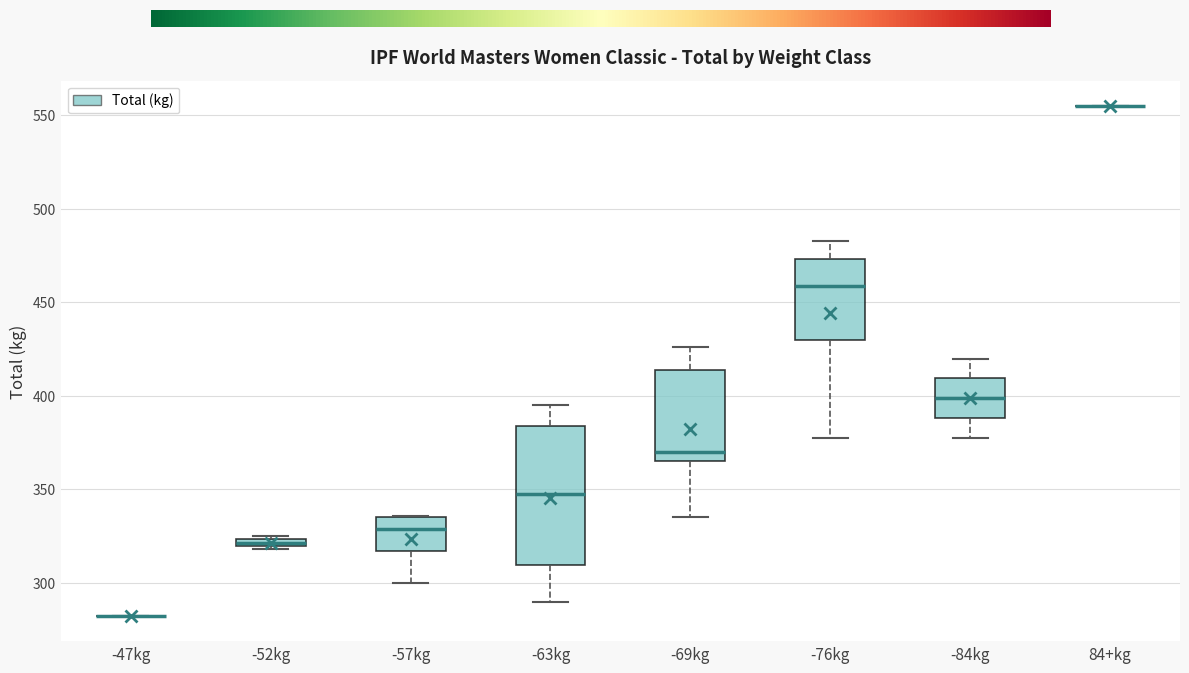

Where is the lower edge of the box for -57kg on the y-axis? The values are not printed on the chart, so give them approximately, as read against the axis.

315